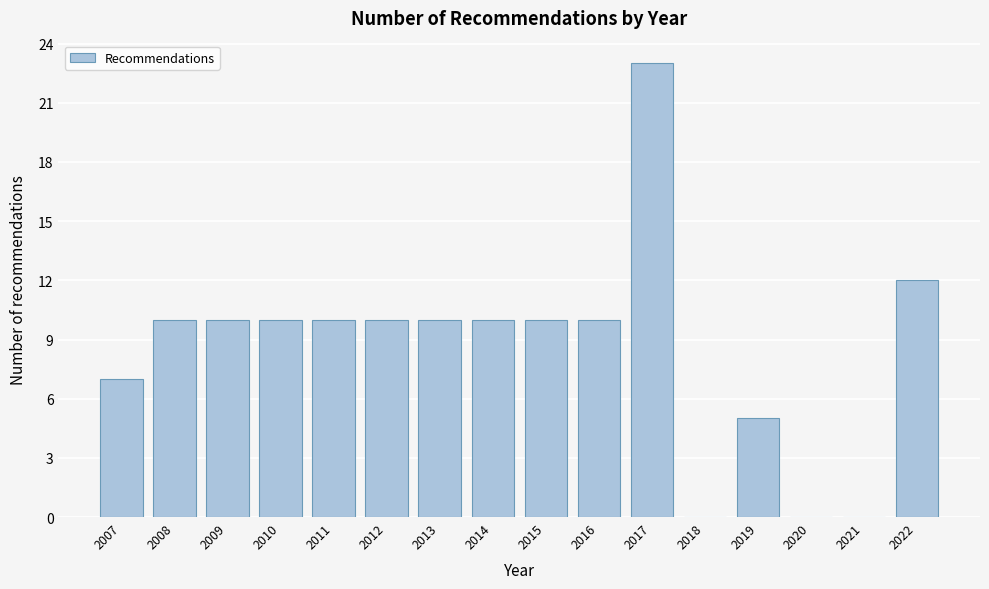

Reading left to right, extract all data points from this chart.

2007=7	2008=10	2009=10	2010=10	2011=10	2012=10	2013=10	2014=10	2015=10	2016=10	2017=23	2018=0	2019=5	2020=0	2021=0	2022=12